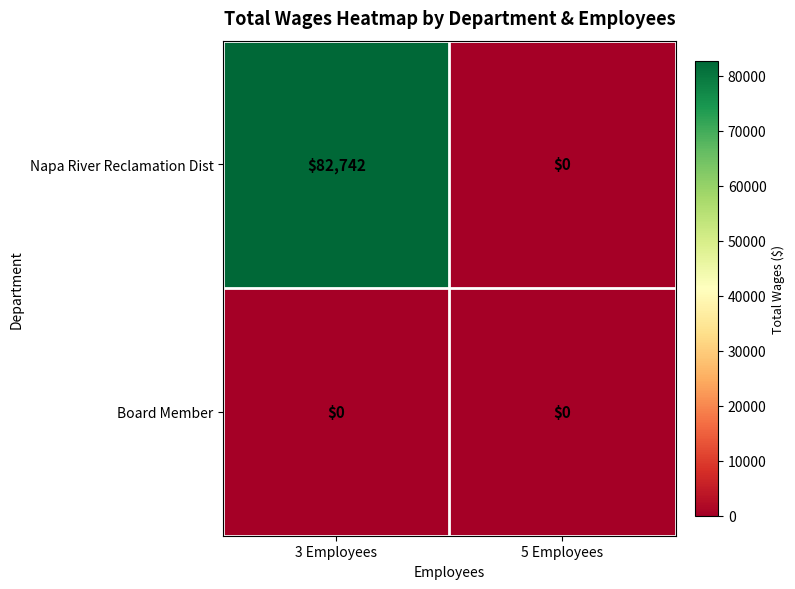

How many data points does each series have?

2